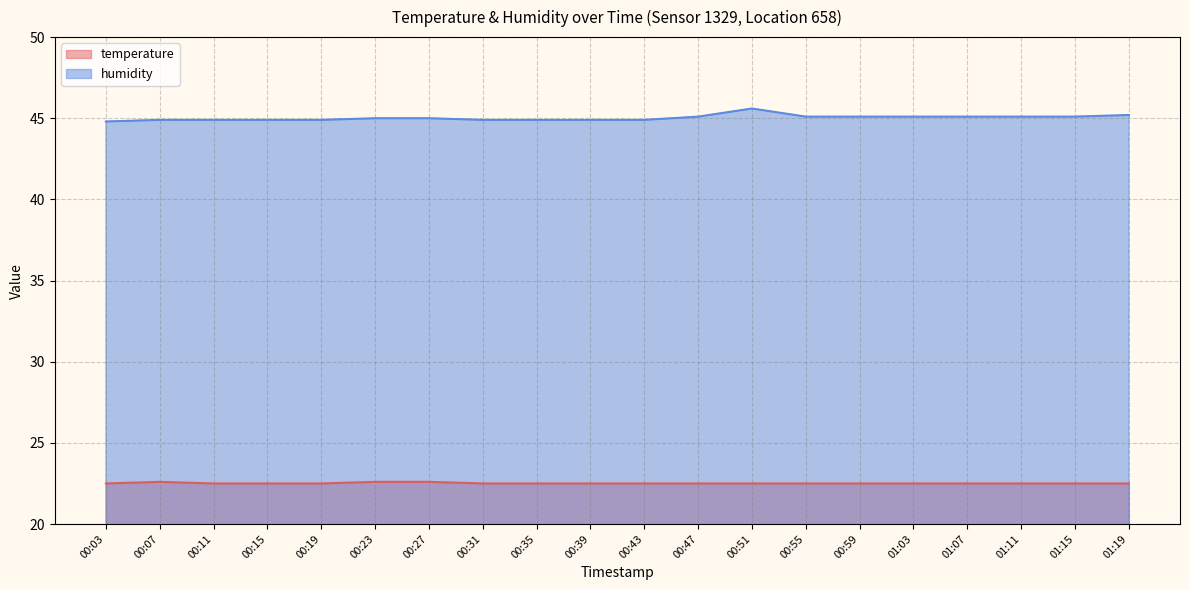

How many series are shown in this chart?

2